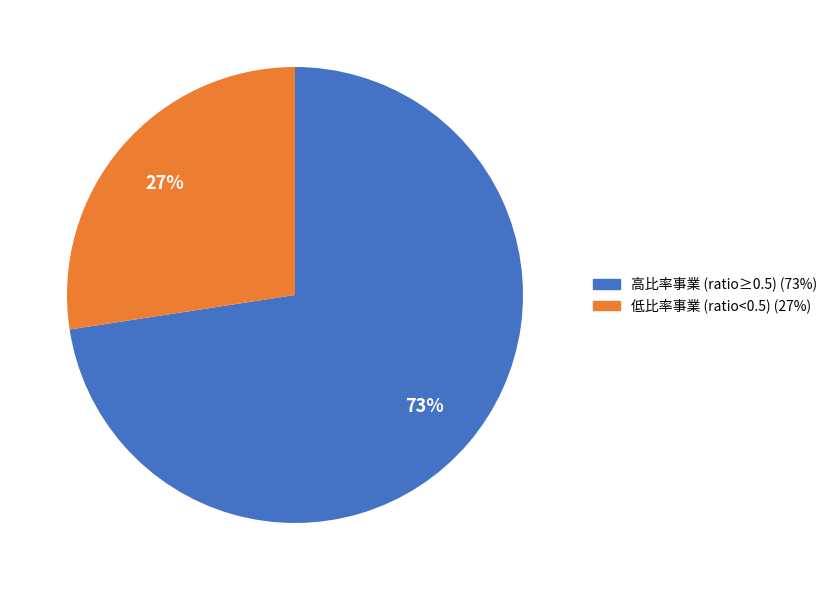

Is there any slice that represents more than half of the pie?

Yes